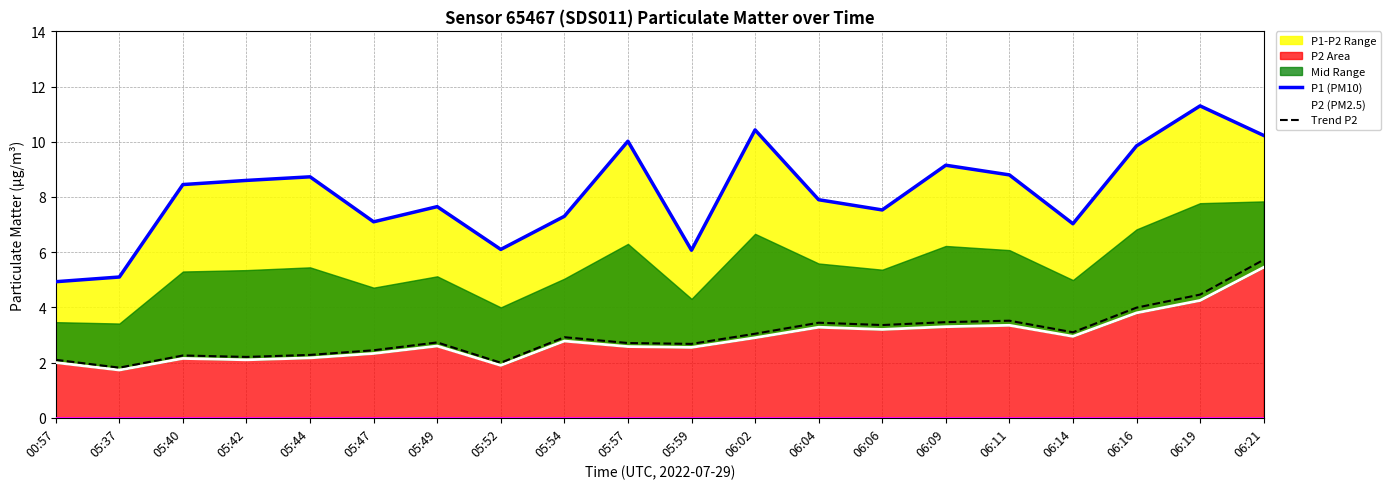

Which series has the widest spread of values?

P1 (PM10)